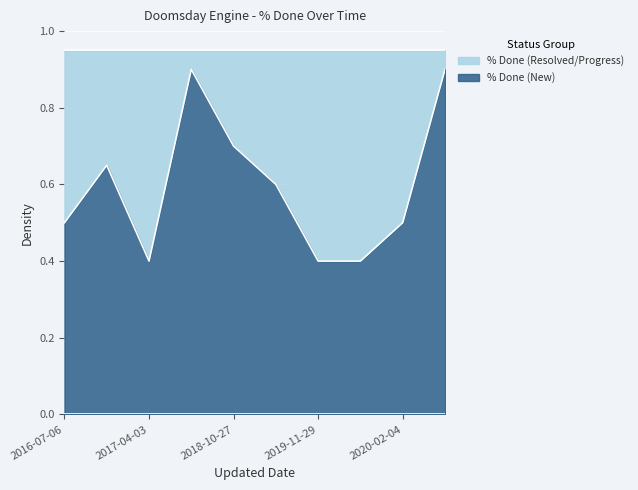

Is it true that % Done (New) equals 0.5 at 2016-07-06?

True